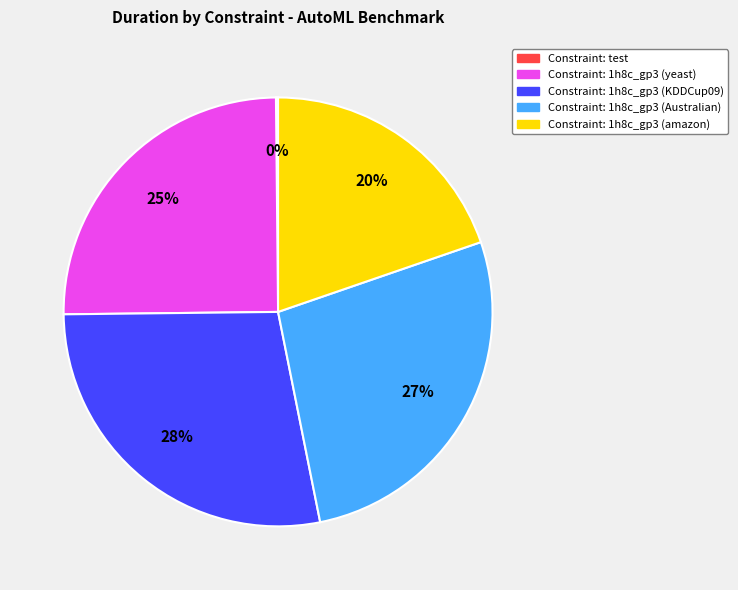

What is the largest slice in the pie chart?

Constraint: 1h8c_gp3 (KDDCup09)